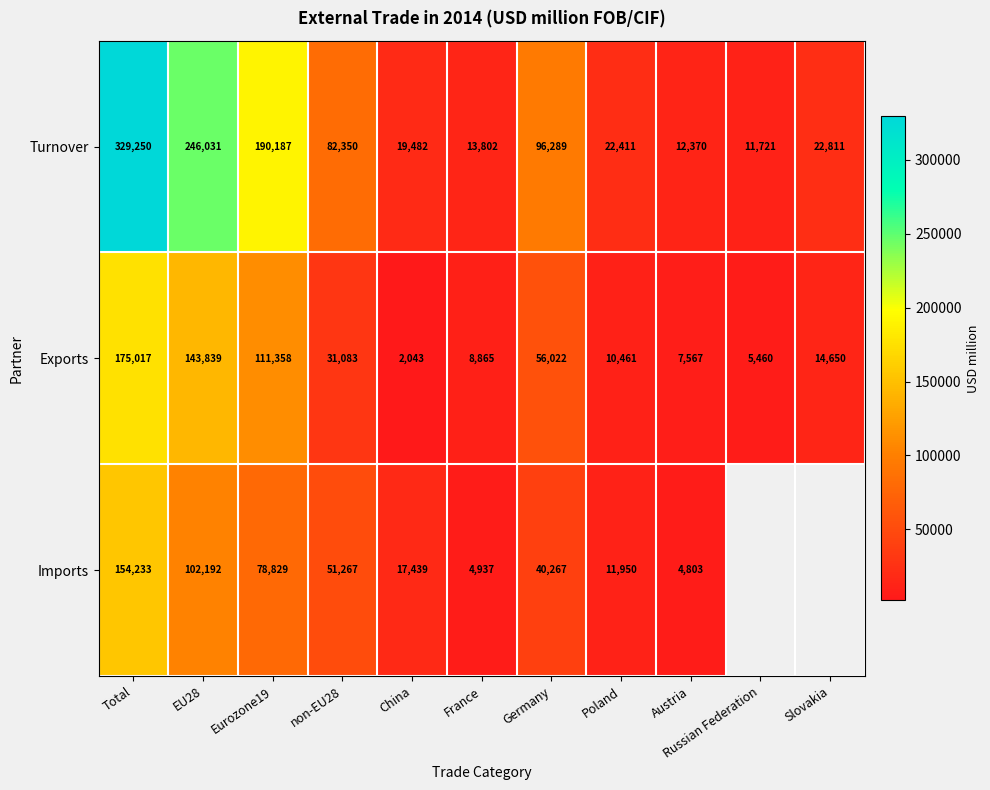

Which label corresponds to the smallest value in the chart?

China